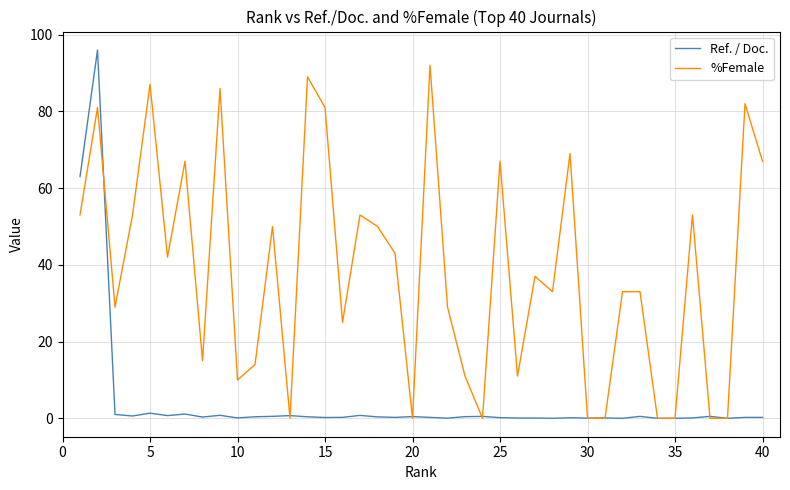

List the series in order of their overall mean, lowest first.

Ref. / Doc., %Female